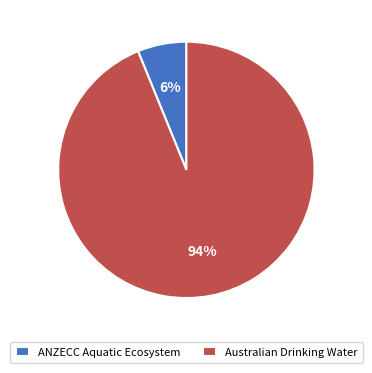

How many segments does this pie chart have?

2